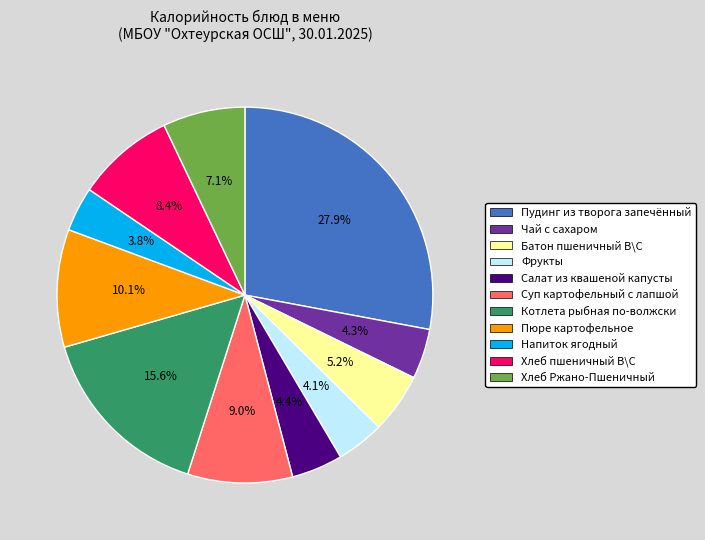

Is it true that Пудинг из творога запечённый is 28% of the pie?

True